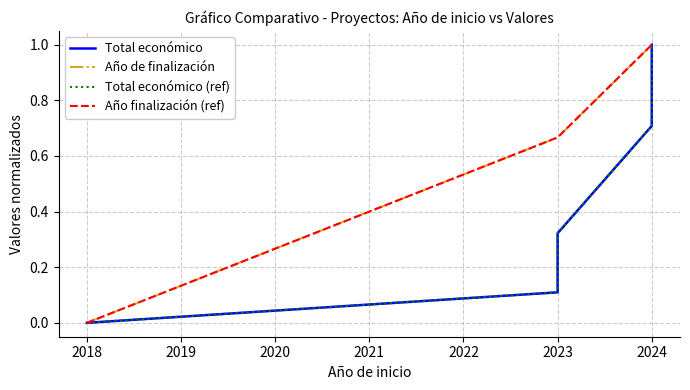

Count the number of data series in this chart.

4